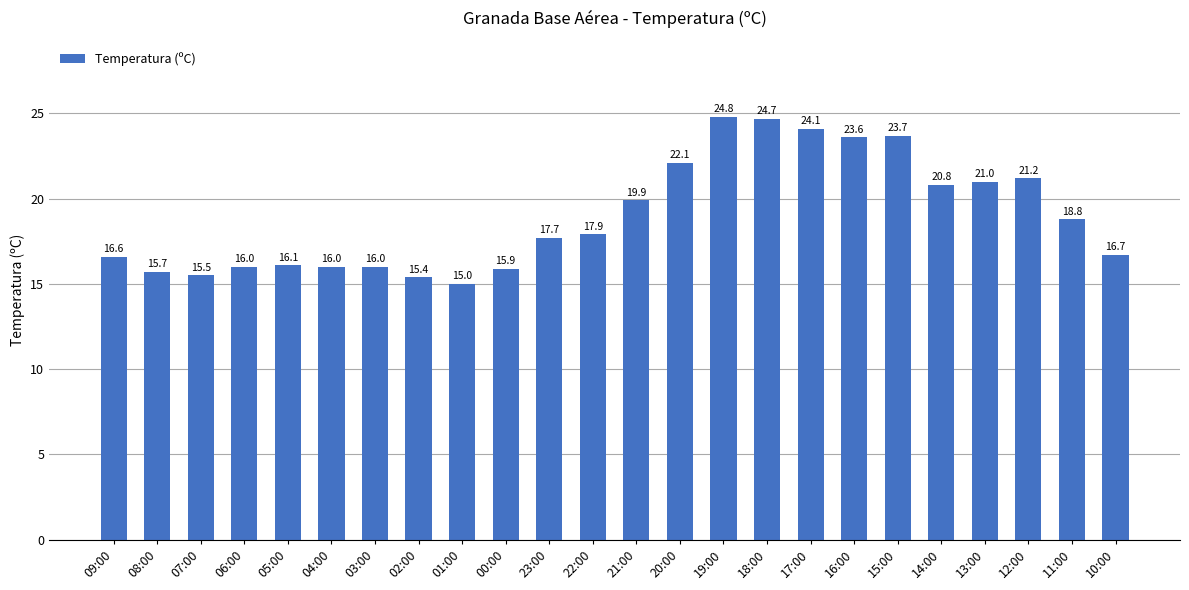

Which has a higher value, 01:00 or 12:00?

12:00